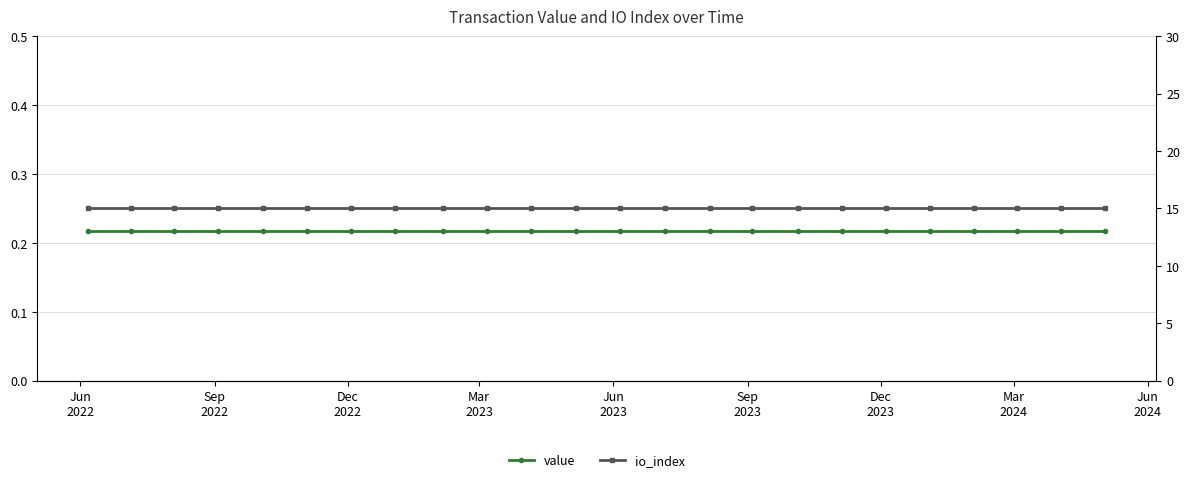

Which series has the widest spread of values?

value